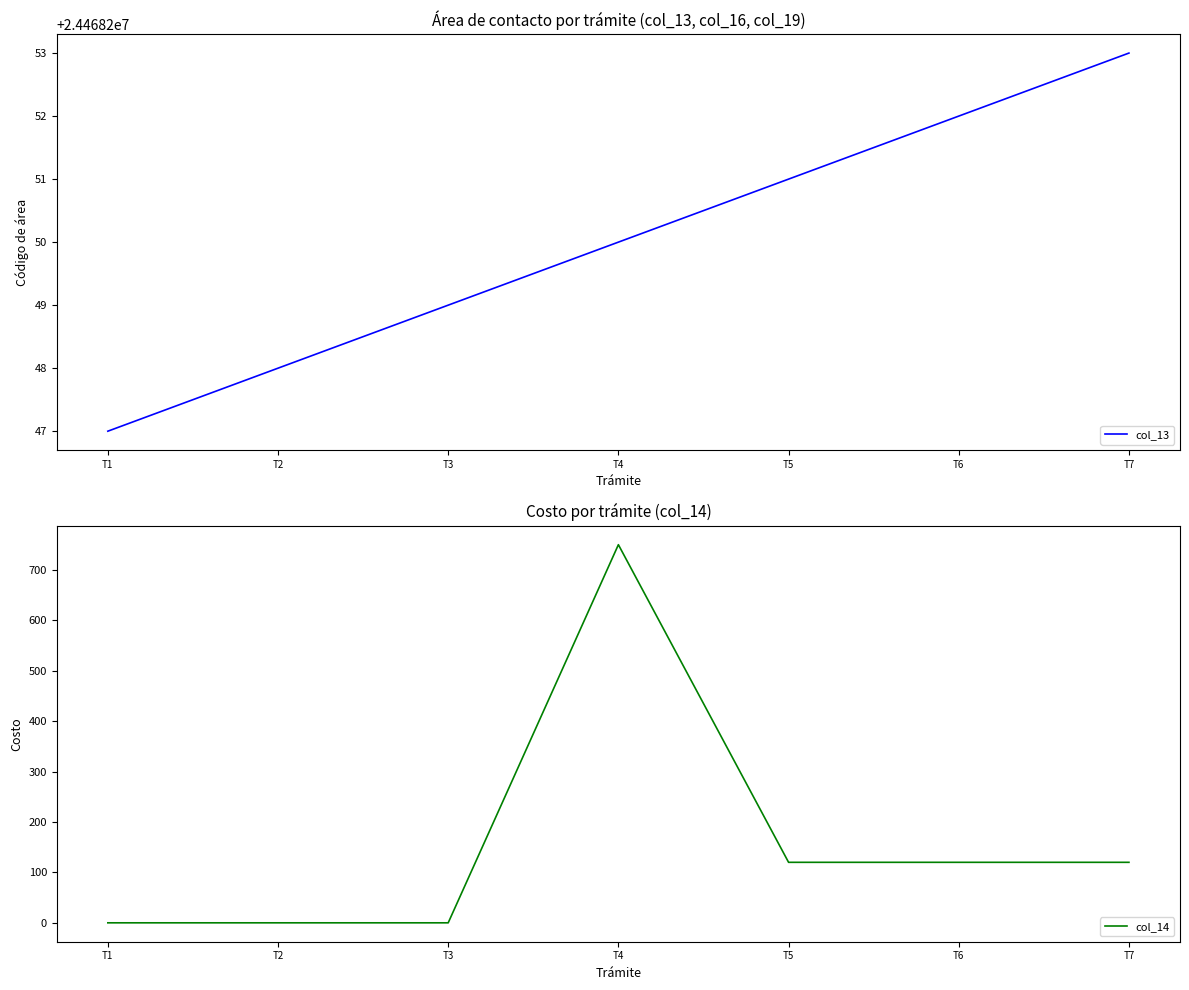

Which category has the lowest value in the col_14 series?

T1